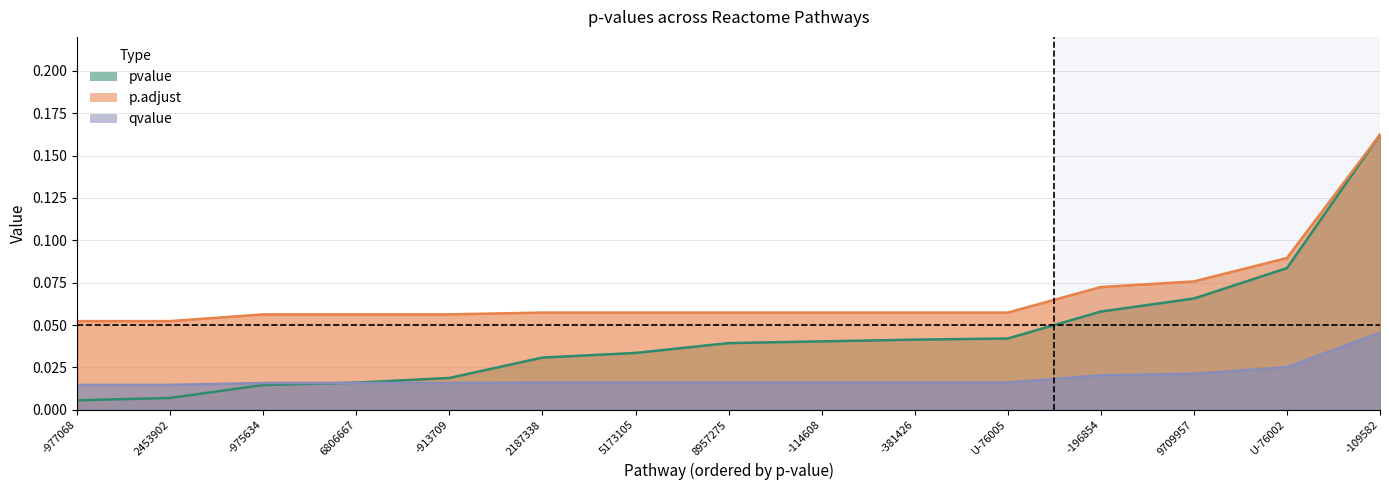

Which series changed the most between 2187338 and -109582?

pvalue